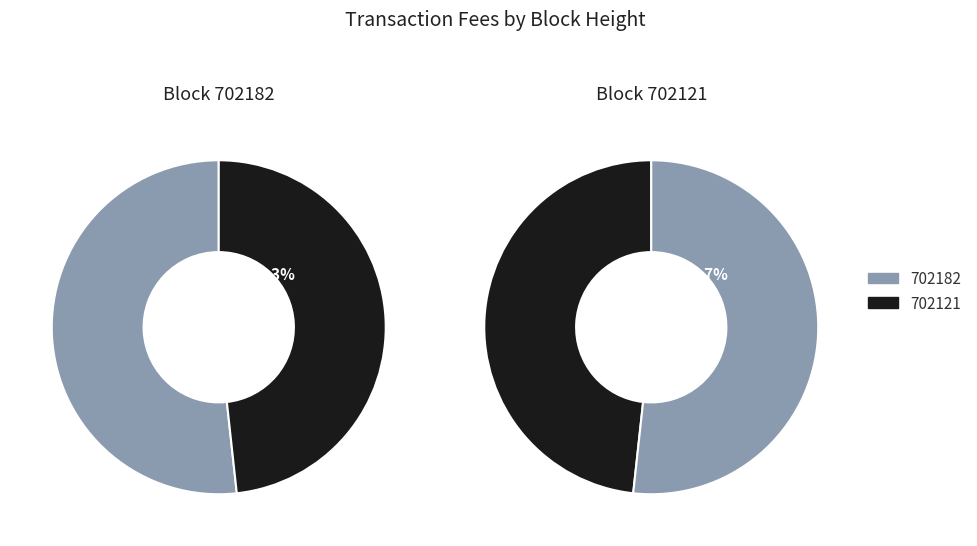

What portion of the pie excludes 702121?

51.7%